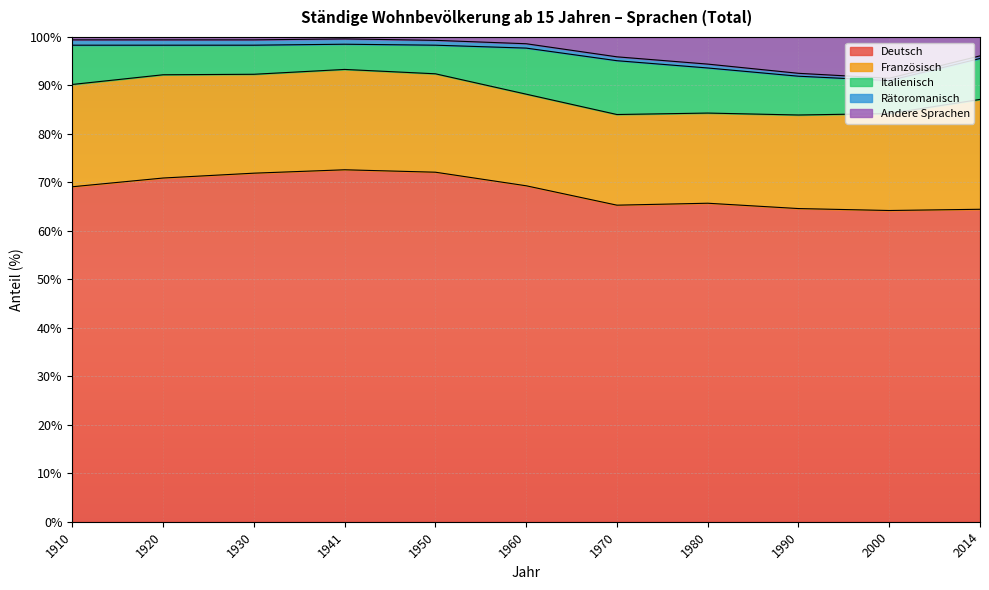

The Deutsch series shows 113.8 at 2014. True or false?

False